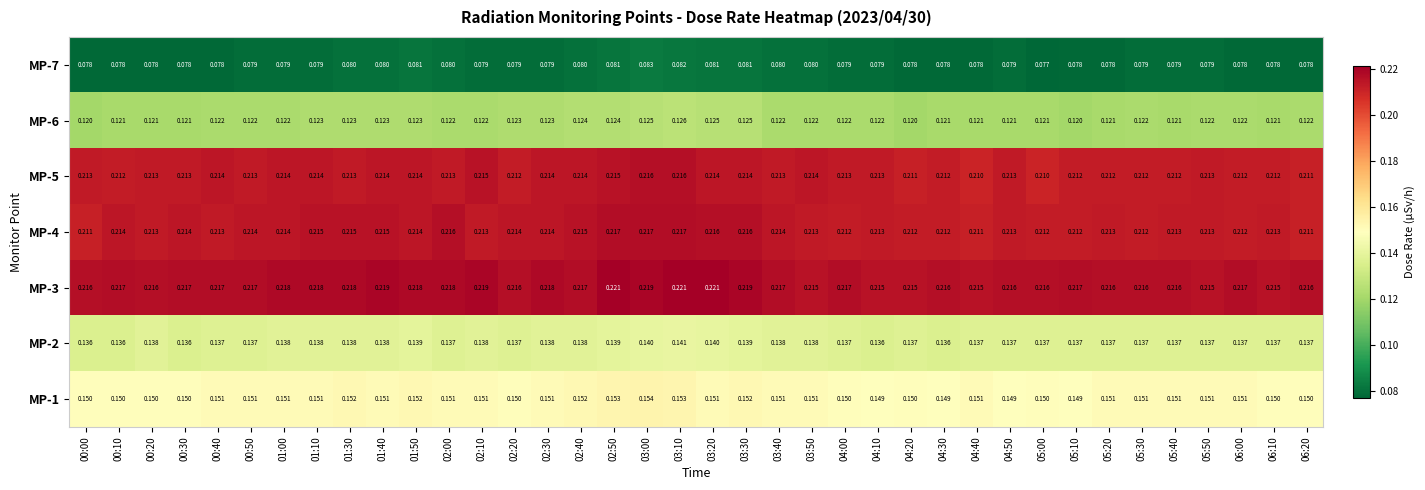

Is the value of MP-7 at 05:10 greater than the value of MP-5 at 02:00?

No